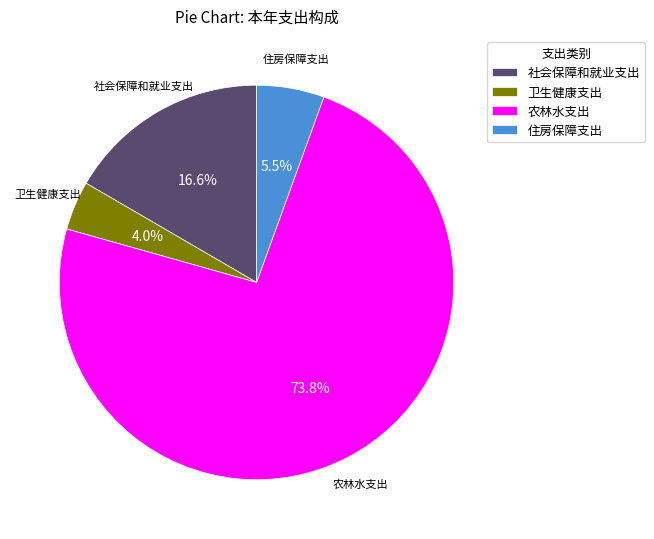

To the nearest percent, what is the average slice percentage?

25%